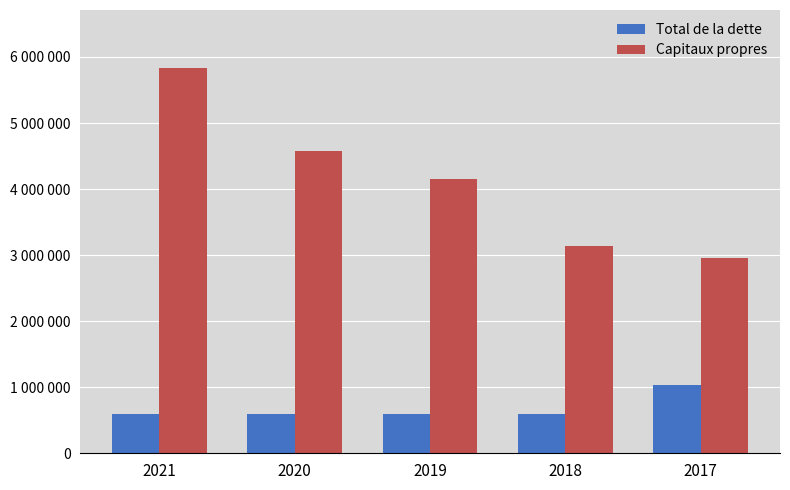

Does the chart contain stacked bars?

No